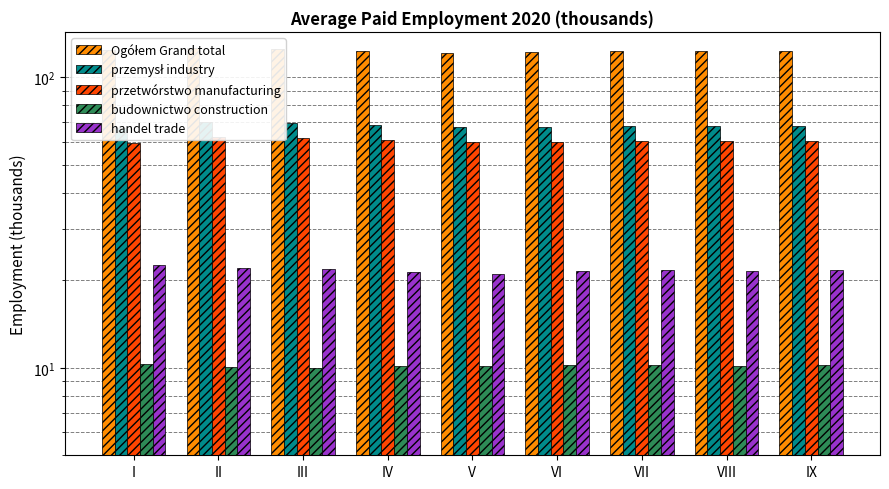

At which category is the sum across all series the highest?

II